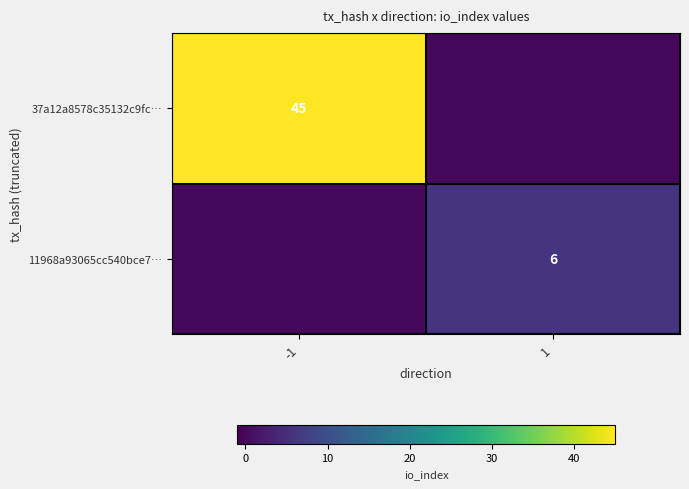

Is the value of 37a12a8578c35132c9fc… at -1 greater than the value of 11968a93065cc540bce7… at 1?

Yes